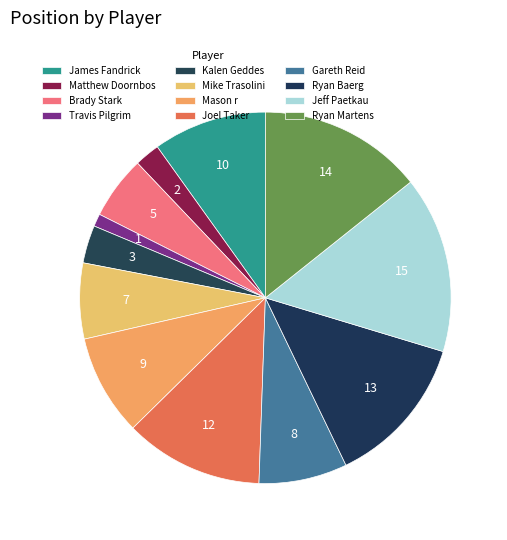

How many segments does this pie chart have?

12